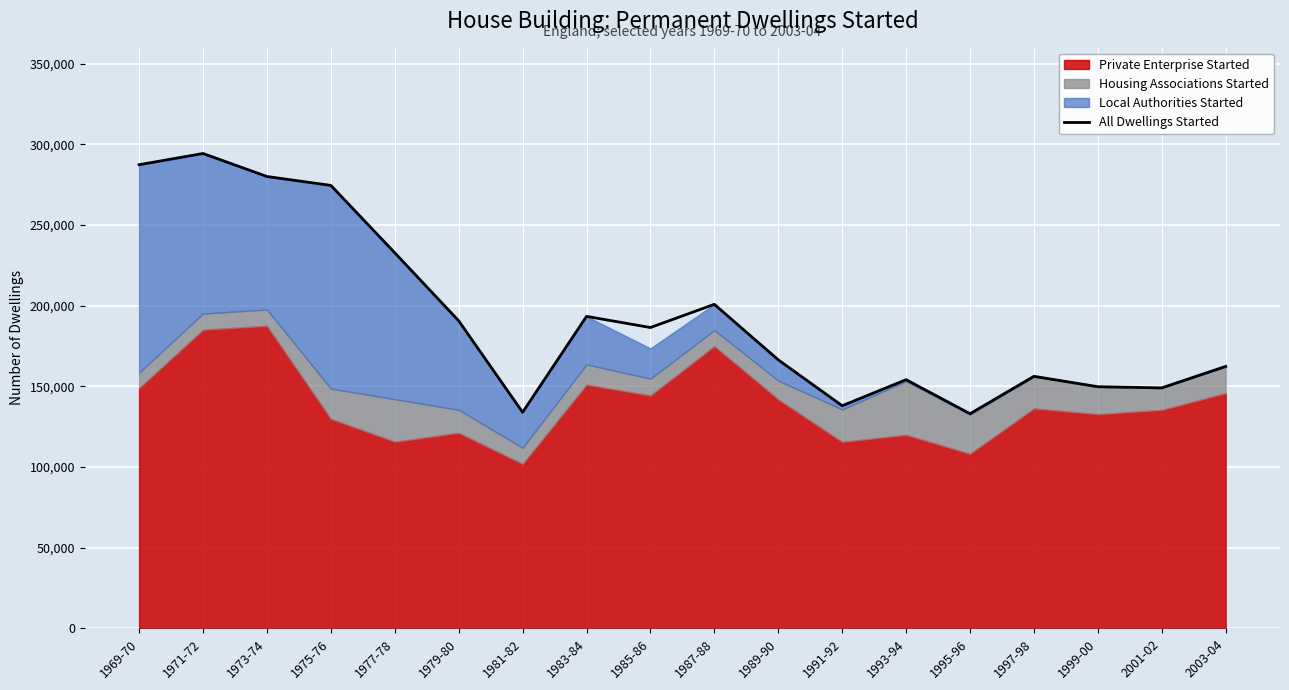

At which category does the data reach its first local valley?

1981-82